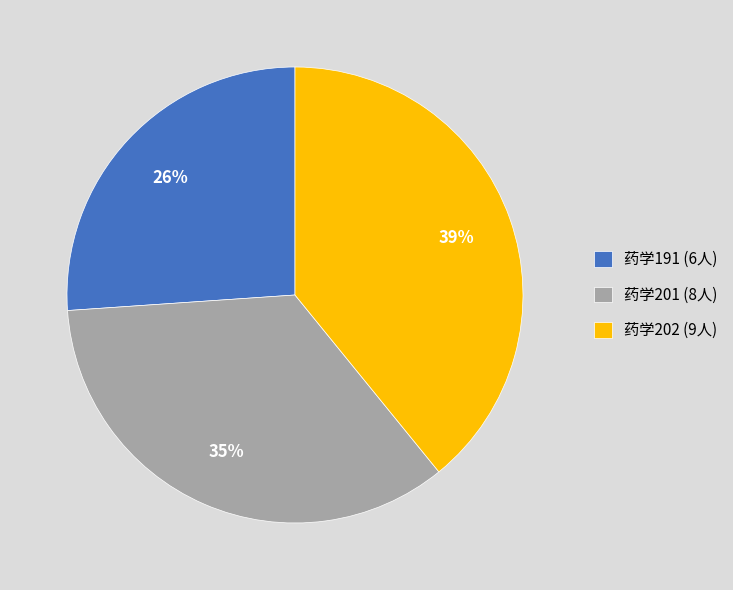

Does 药学201 (8人) account for over 50% of the chart?

No